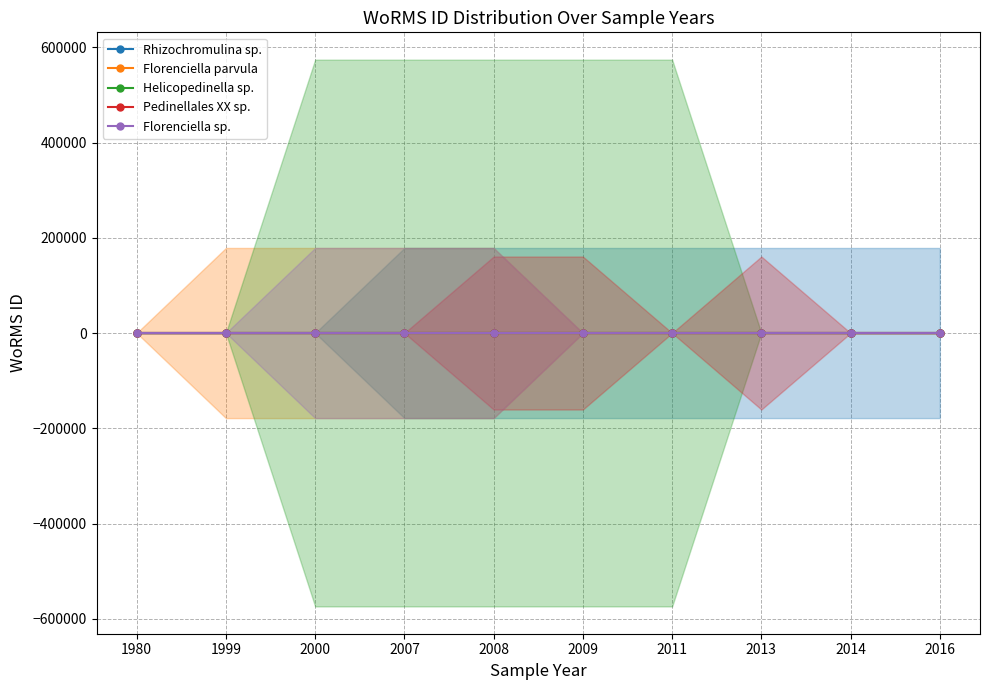

Which category has the lowest value across all series?

1980